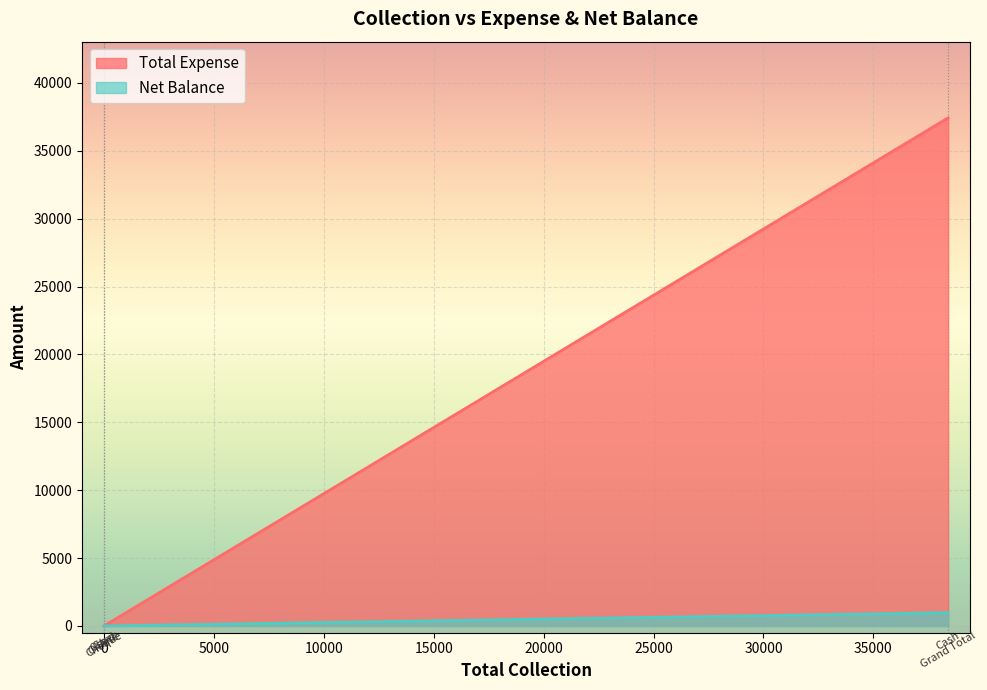

Reading right to left, transcribe all the data shown in this chart.

Total Expense: Grand Total=37425	Other=0	Online=0	Card=0	Cheque=0	Cash=37425
Net Balance: Grand Total=975	Other=0	Online=0	Card=0	Cheque=0	Cash=975